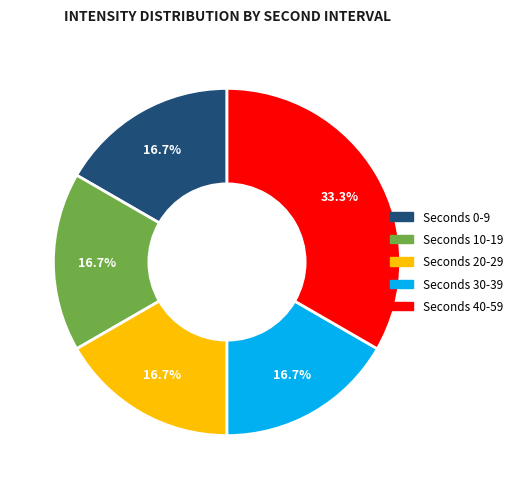

Does any single category account for the majority?

No